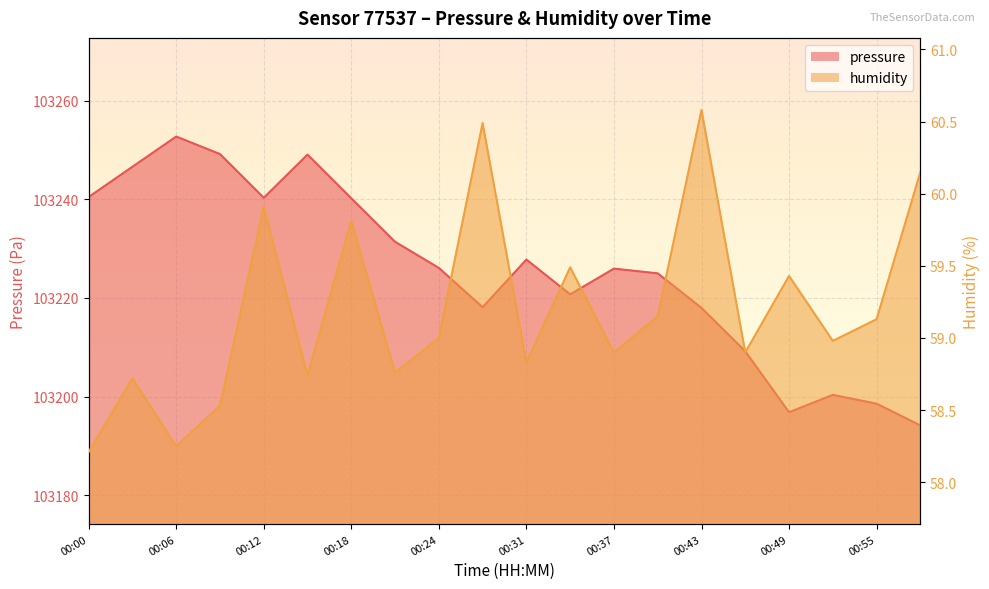

True or false: humidity has more than 0 points higher than both neighbors.

True